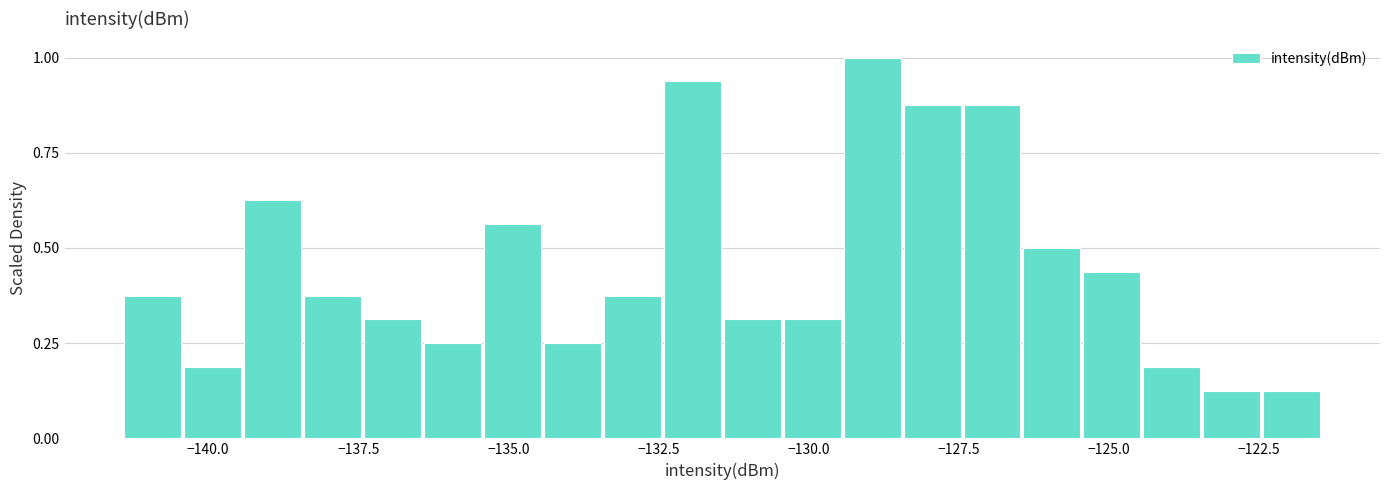

Around what value on the x-axis is the tallest bar? Give the approximate position of its centre, as read against the axis.

-129.0